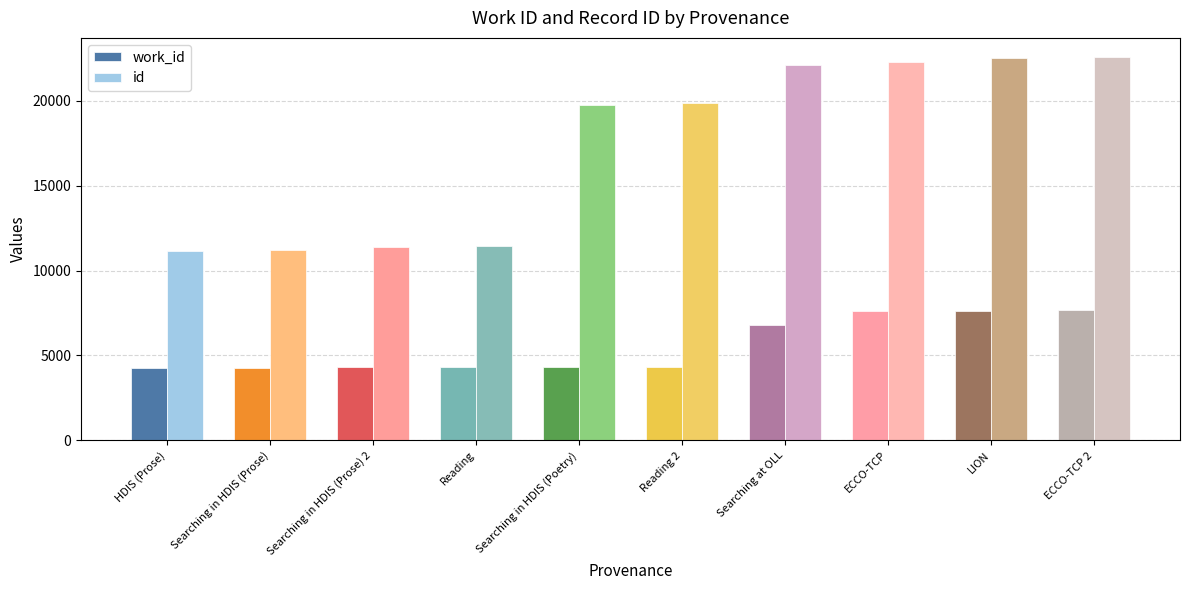

How many values in the id series are below 19878?

5